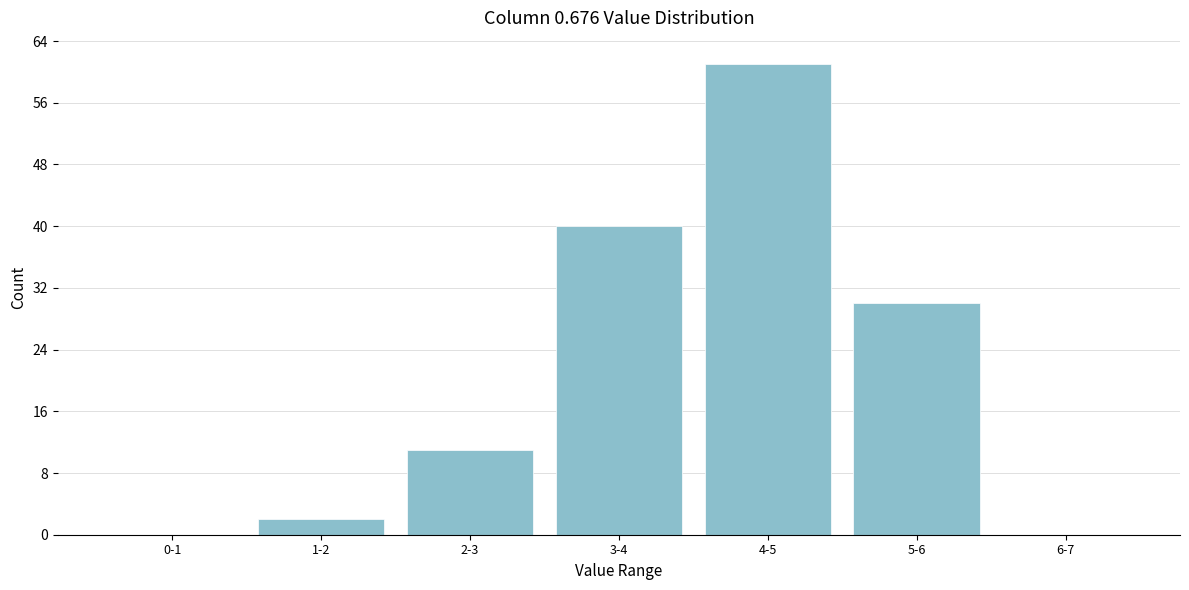

Reading right to left, list all the values displayed in this chart.

6-7=0	5-6=30	4-5=61	3-4=40	2-3=11	1-2=2	0-1=0